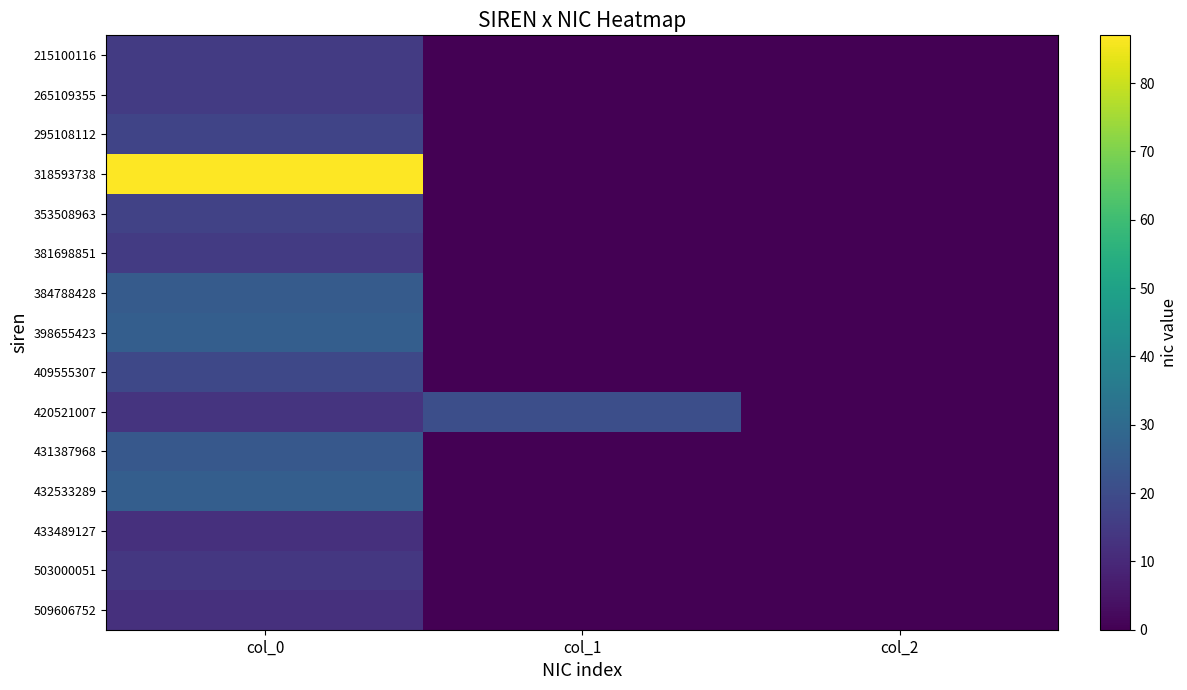

At which category is the sum across all series the highest?

col_0